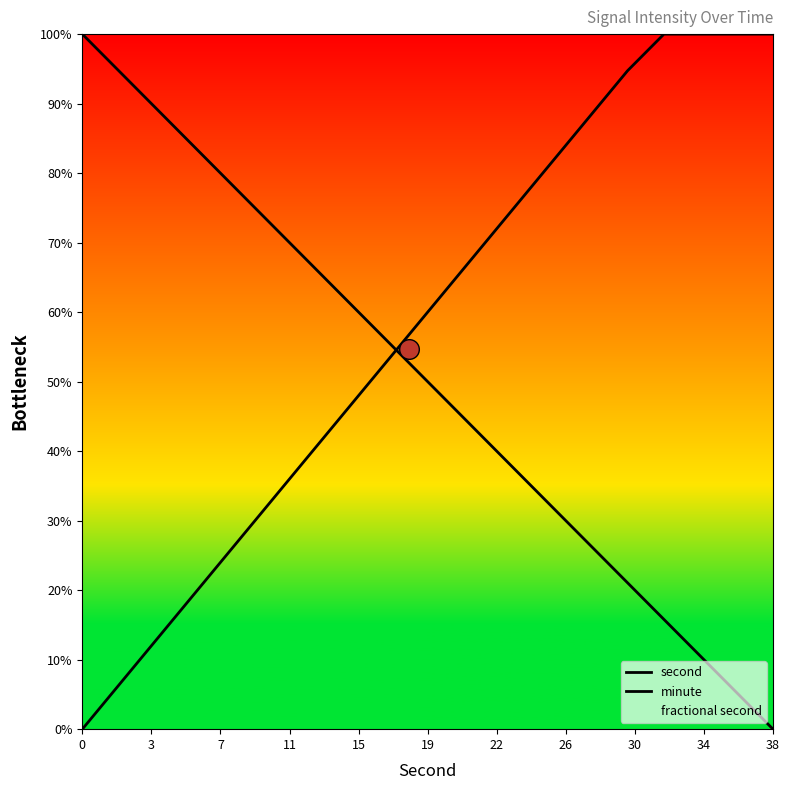

Which series has the widest spread of Y values?

second